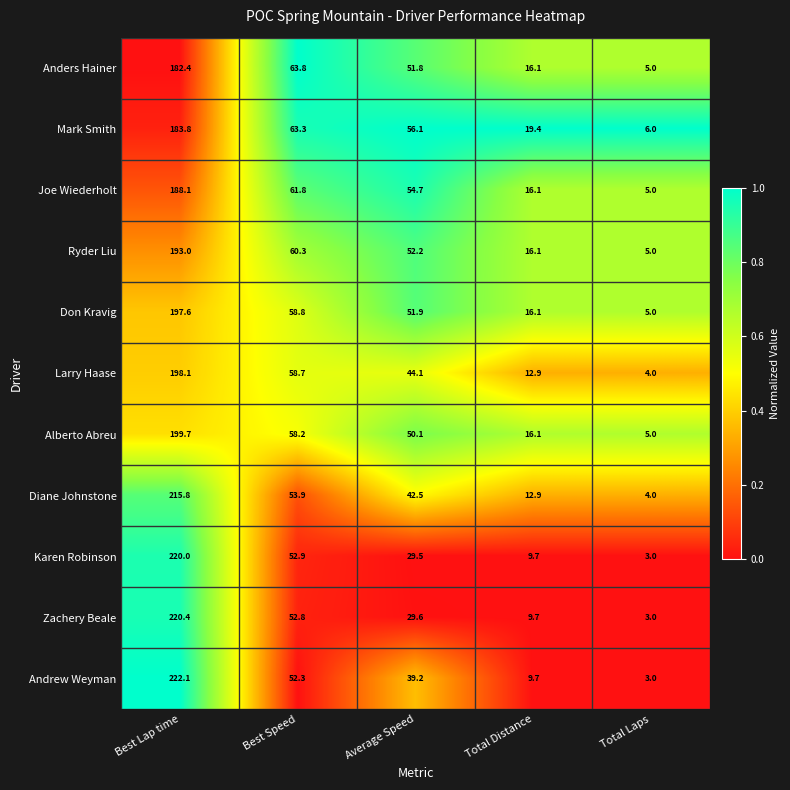

What is the sum of the Mark Smith values at Average Speed and Best Speed?

119.4